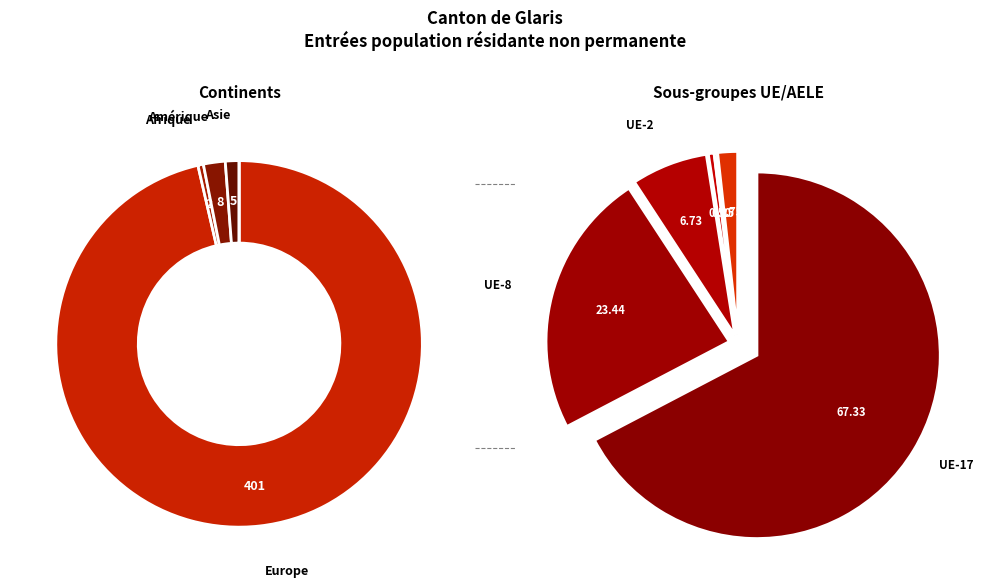

How many slices are in this pie chart?

5